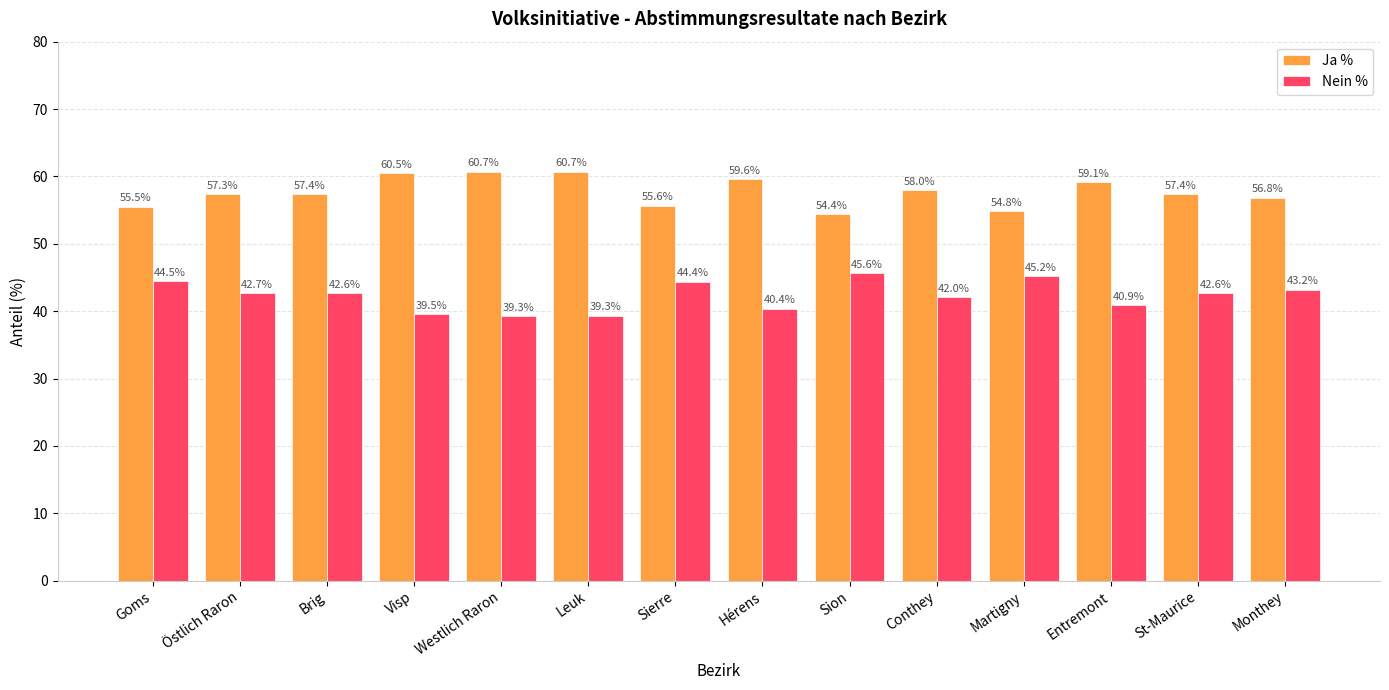

At which label does Ja % reach its minimum?

Sion